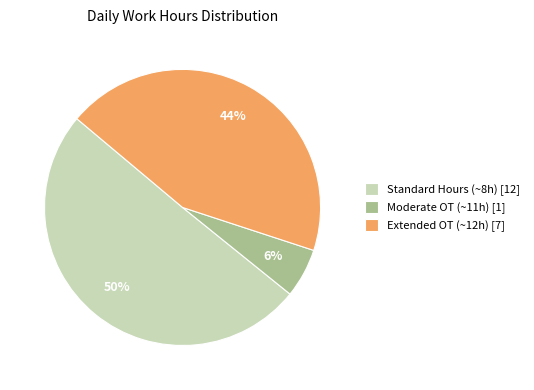

To the nearest percent, what is the difference between the Moderate OT (~11h) [1] and Extended OT (~12h) [7] slice percentages?

38%